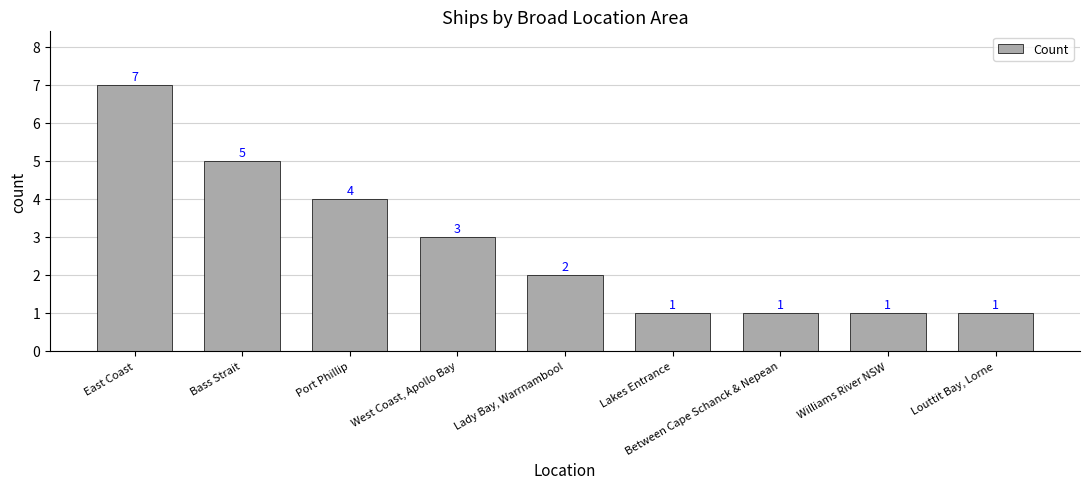

What is the label of the 3rd bar from the right?

Between Cape Schanck & Nepean